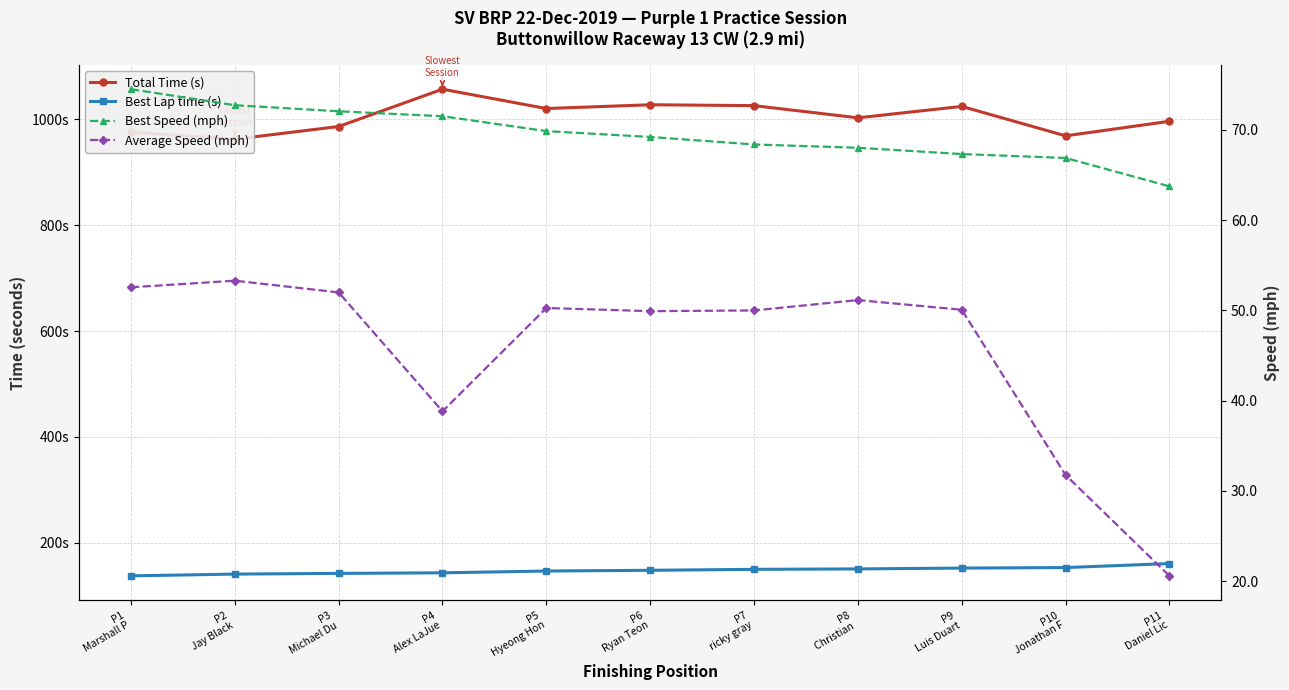

True or false: Average Speed (mph) and Best Lap time (s) intersect in this chart.

False